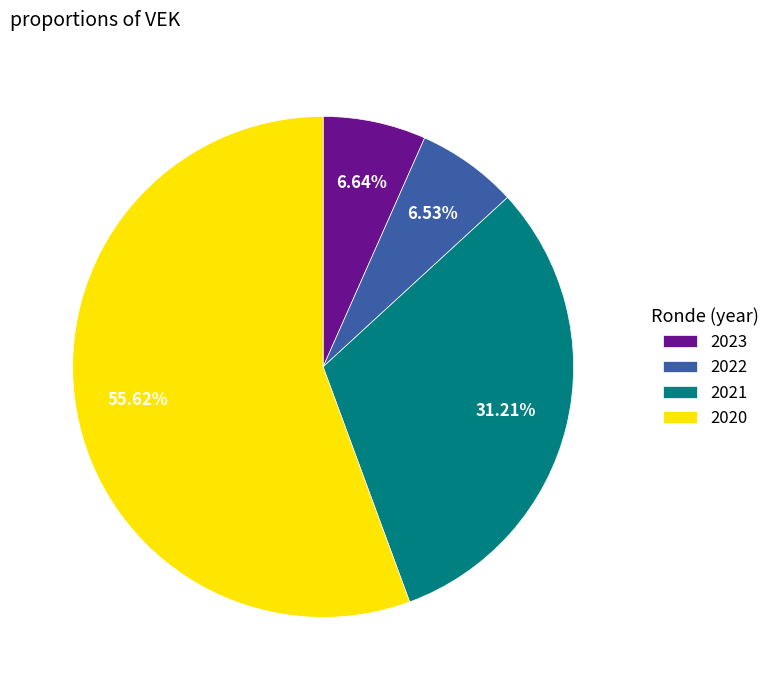

How many slices are in this pie chart?

4